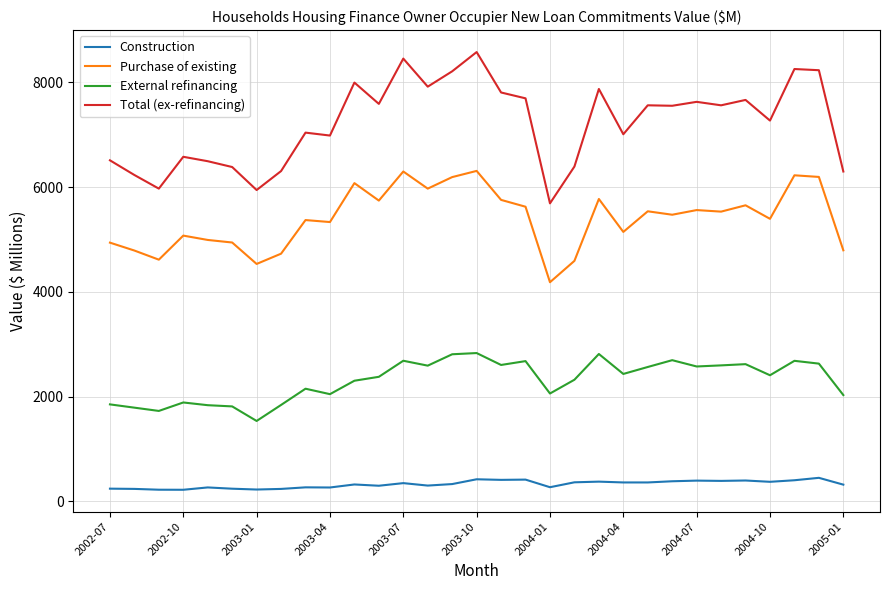

What is the difference between the maximum and minimum values in the Construction series?

228.0